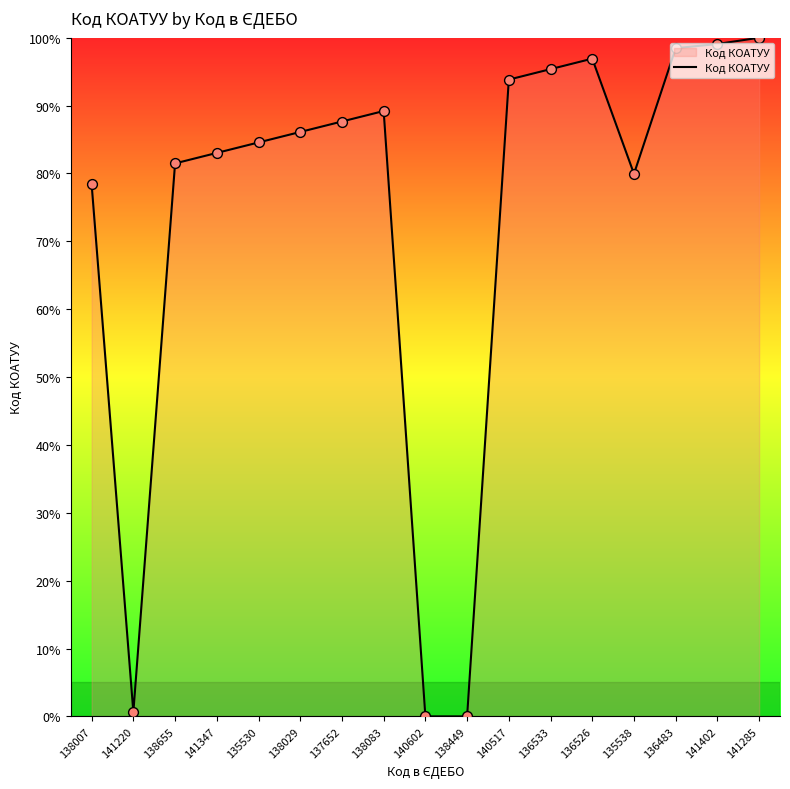

Approximately how many times larger is the value at 137652 compared to 138083?

1.0